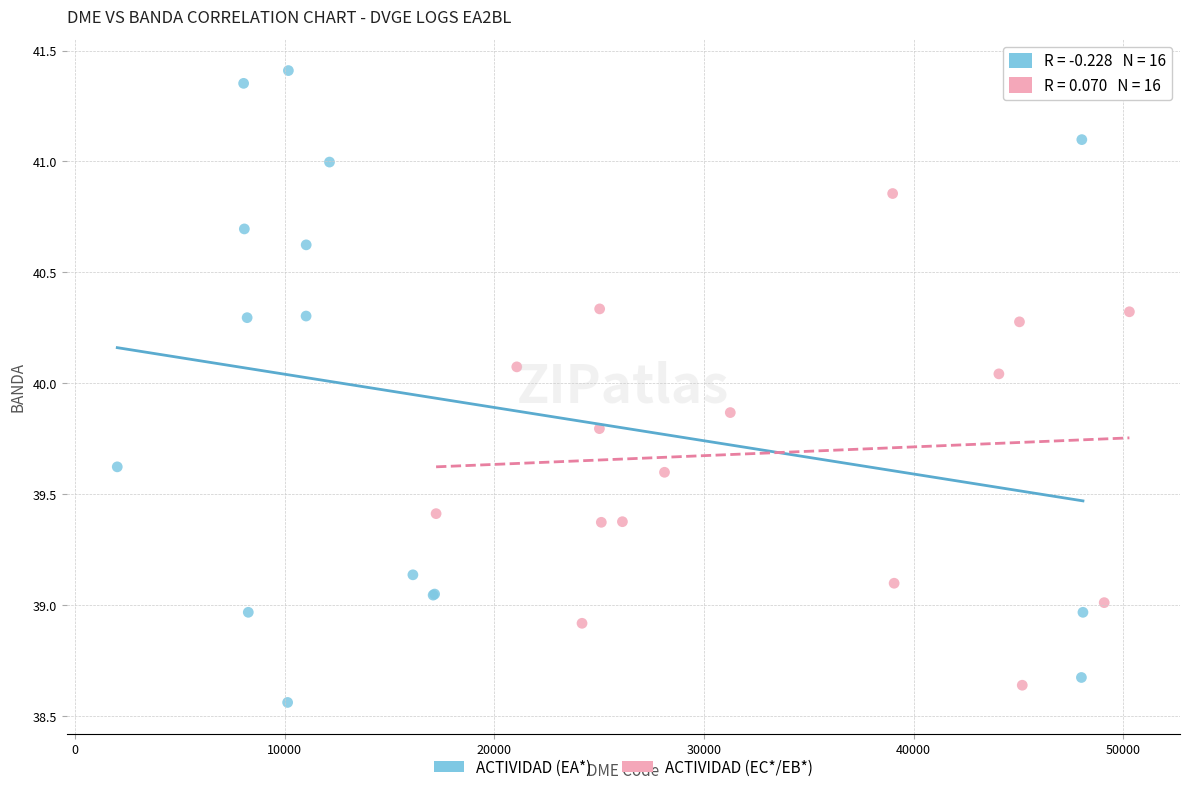

Which series has the largest Y range (max minus min)?

ACTIVIDAD (EA*)